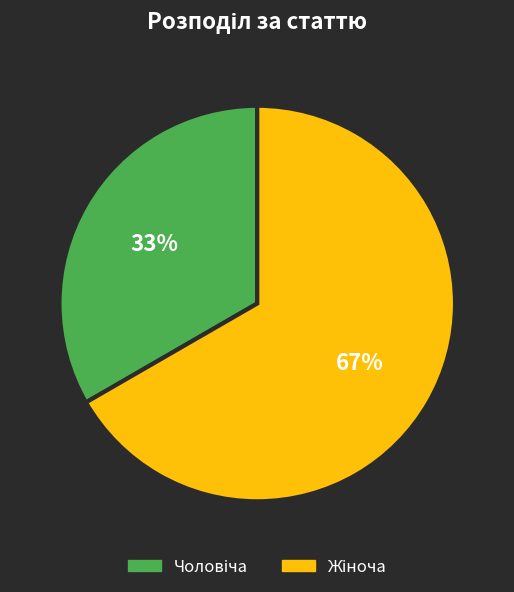

Is there any slice that represents more than half of the pie?

Yes